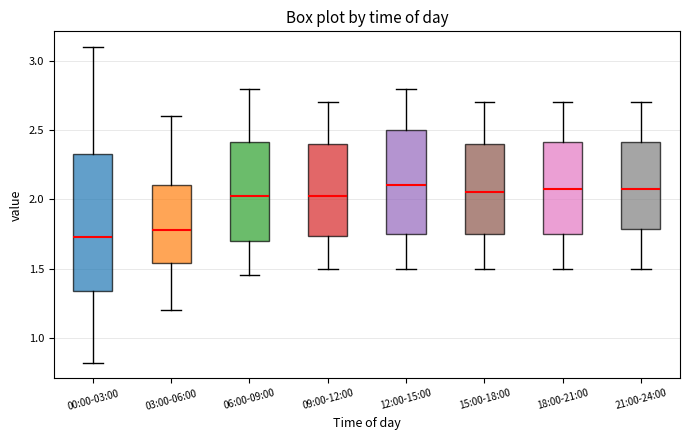

Which box is the tallest, from its lower edge to its upper edge?

00:00-03:00